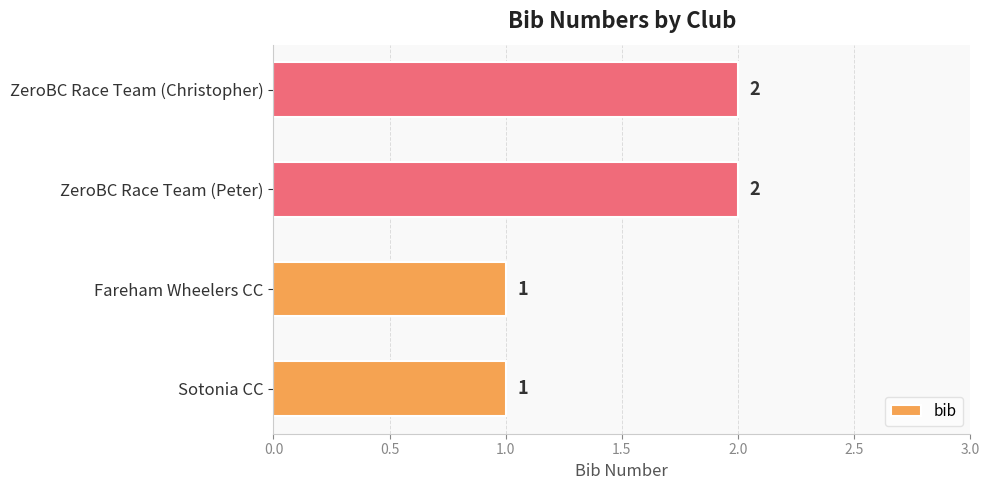

What is the maximum value shown in the chart?

2